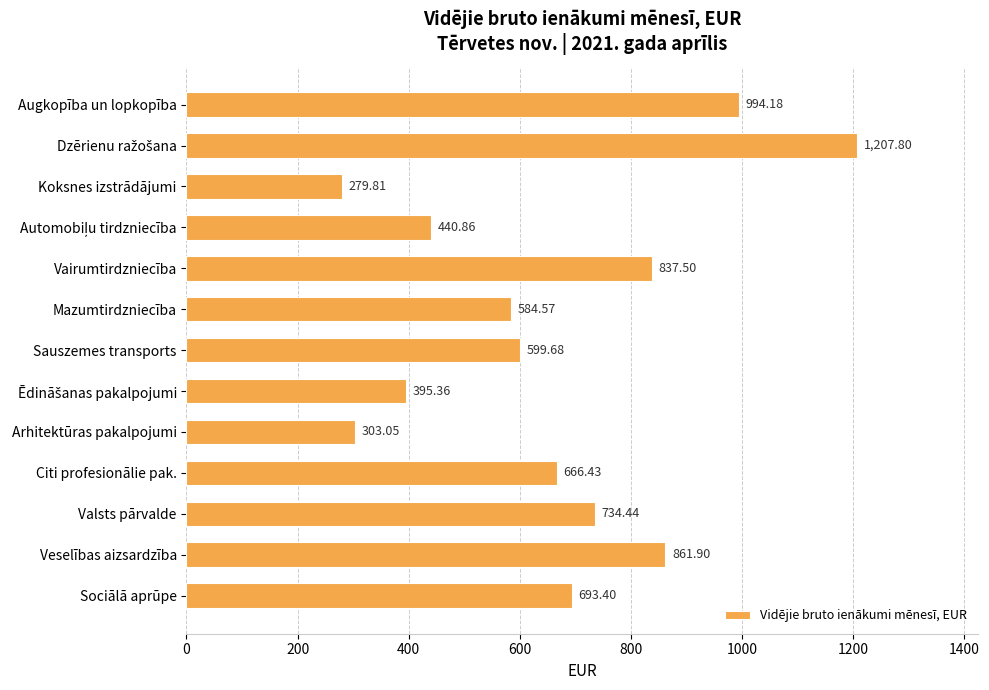

What is the label of the 2nd bar from the bottom?

Veselības aizsardzība